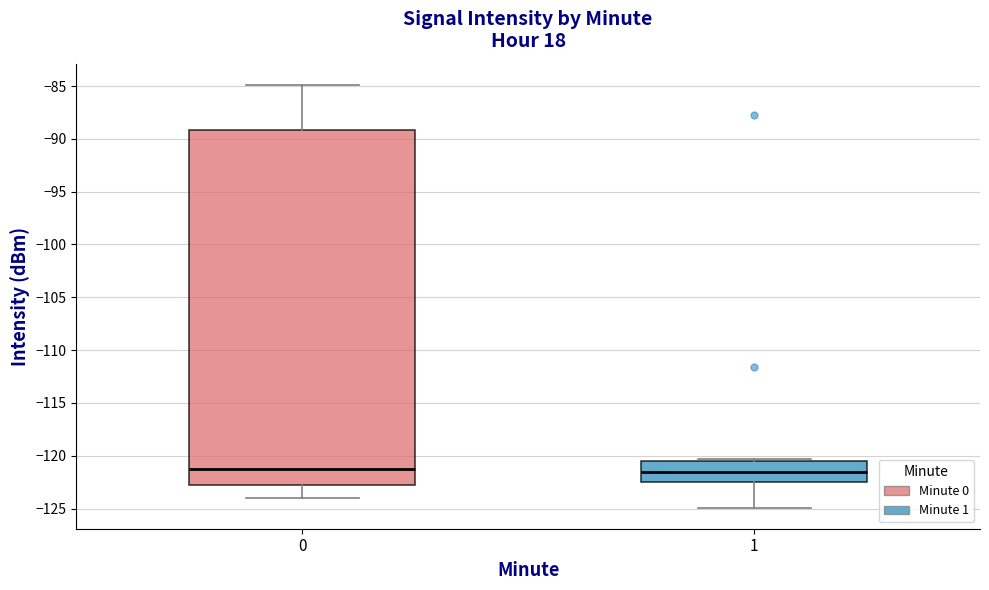

Reading left to right, transcribe this box plot: for each box, give where its median line is, the range the box spans, and where its two whiskers end, as read against the y-axis. The values are not printed on the chart, so give them approximately, as read against the axis.

0: median -121.5, box -123.0 to -89.0, whiskers -124.0 to -85.0
1: median -121.5, box -122.5 to -120.5, whiskers -125.0 to -120.5 (just above the box's upper edge)